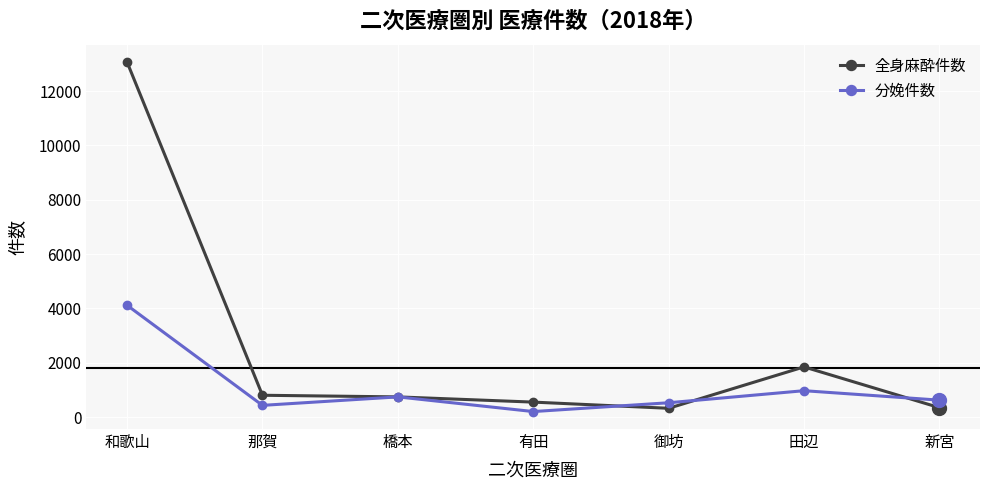

What is the value of the 分娩件数 point at the 4th from the left?

204